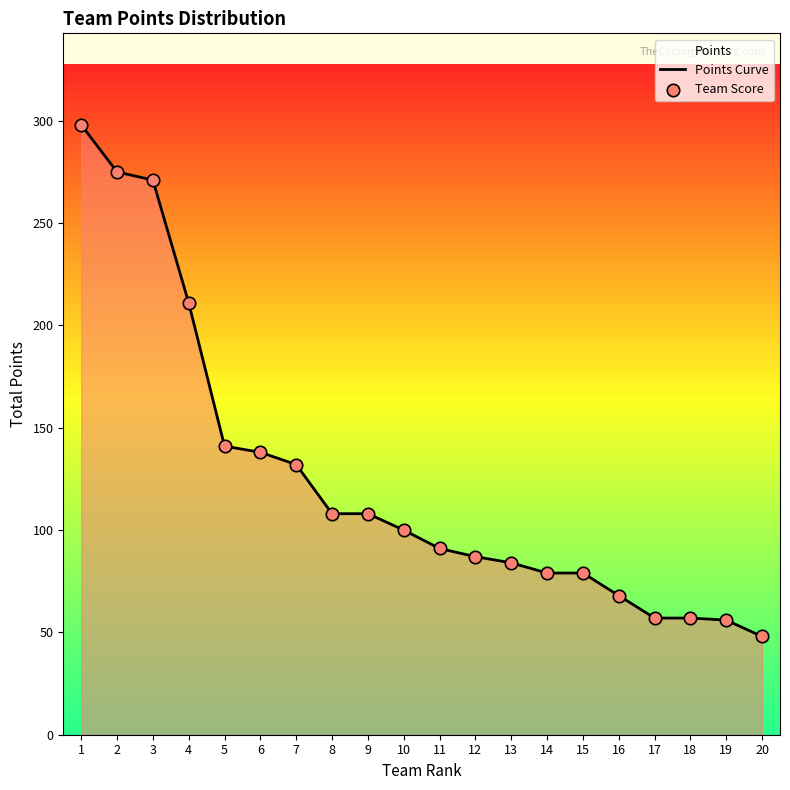

Which series has the widest spread of Y values?

Points Curve